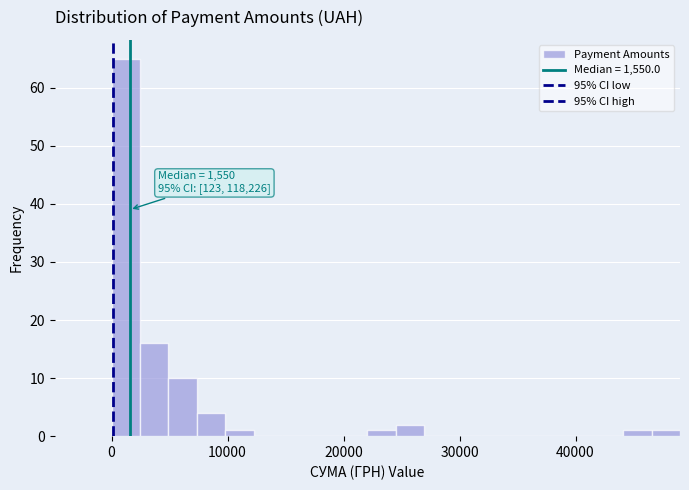

Read against the x-axis, roughly where is the centre of the tallest bar?

1000